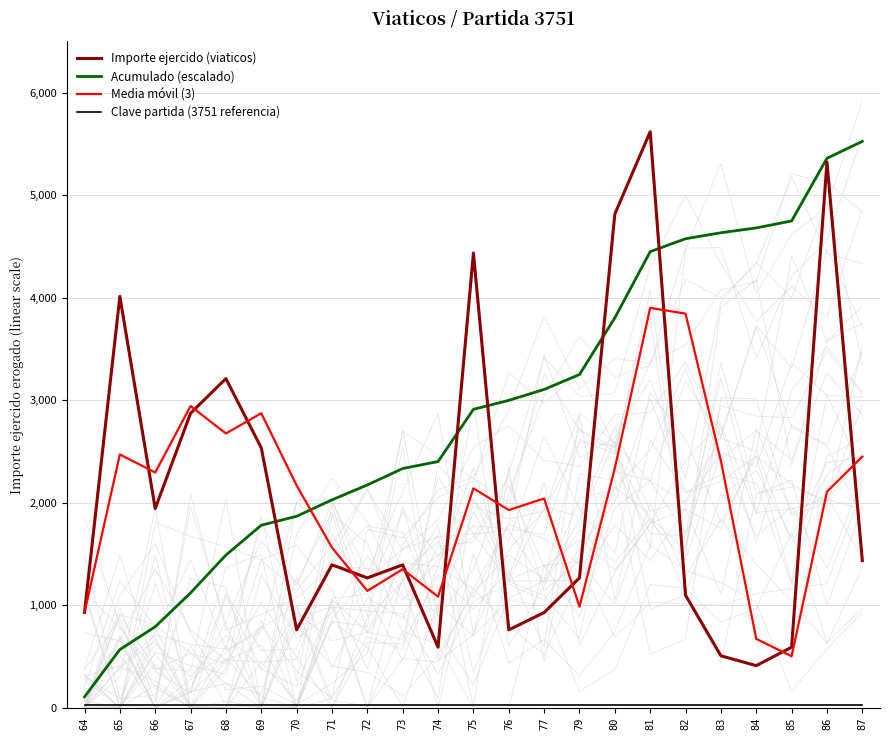

Reading left to right, transcribe all the data shown in this chart.

Importe ejercido (viaticos): 929.0	4013.0	1943.0	2873.0	3211.0	2535.0	760.0	1394.0	1267.0	1394.0	591.0	4436.0	760.0	929.0	1267.0	4816.0	5619.0	1098.0	507.0	411.0	591.0	5323.0	1436.0
Acumulado (escalado): 106.7	567.6	790.8	1120.8	1489.6	1780.8	1868.0	2028.2	2173.7	2333.8	2401.7	2911.2	2998.5	3105.2	3250.7	3803.9	4449.2	4575.4	4633.6	4680.8	4748.7	5360.1	5525.0
Media móvil (3): 929.0	2471.0	2295.0	2943.0	2675.7	2873.0	2168.7	1563.0	1140.3	1351.7	1084.0	2140.3	1929.0	2041.7	985.3	2337.3	3900.7	3844.3	2408.0	672.0	503.0	2108.3	2450.0
Clave partida (3751 referencia): 30.0	30.0	30.0	30.0	30.0	30.0	30.0	30.0	30.0	30.0	30.0	30.0	30.0	30.0	30.0	30.0	30.0	30.0	30.0	30.0	30.0	30.0	30.0